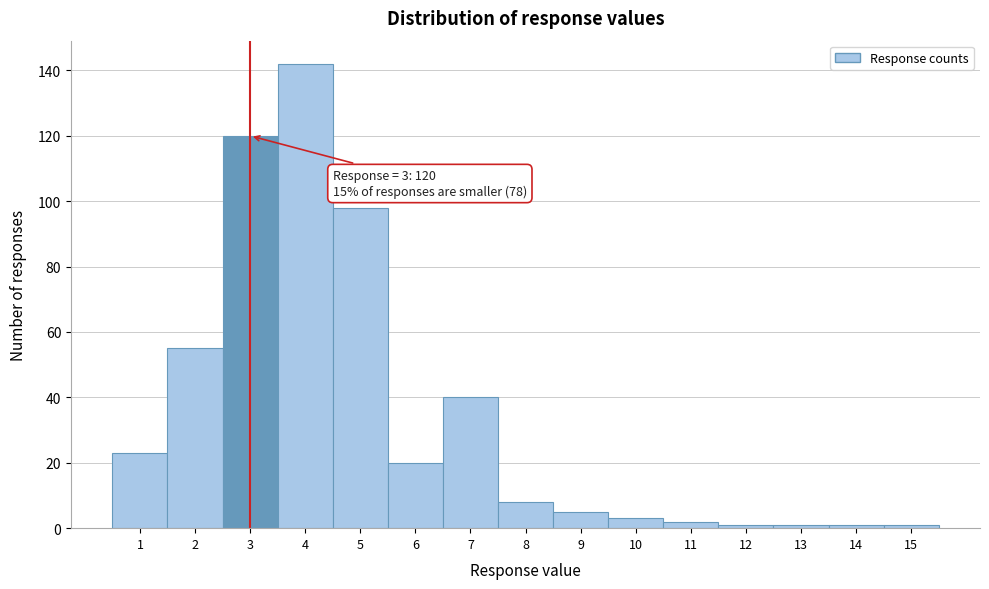

Which range on the x-axis has the tallest bar?

3.5 to 4.5